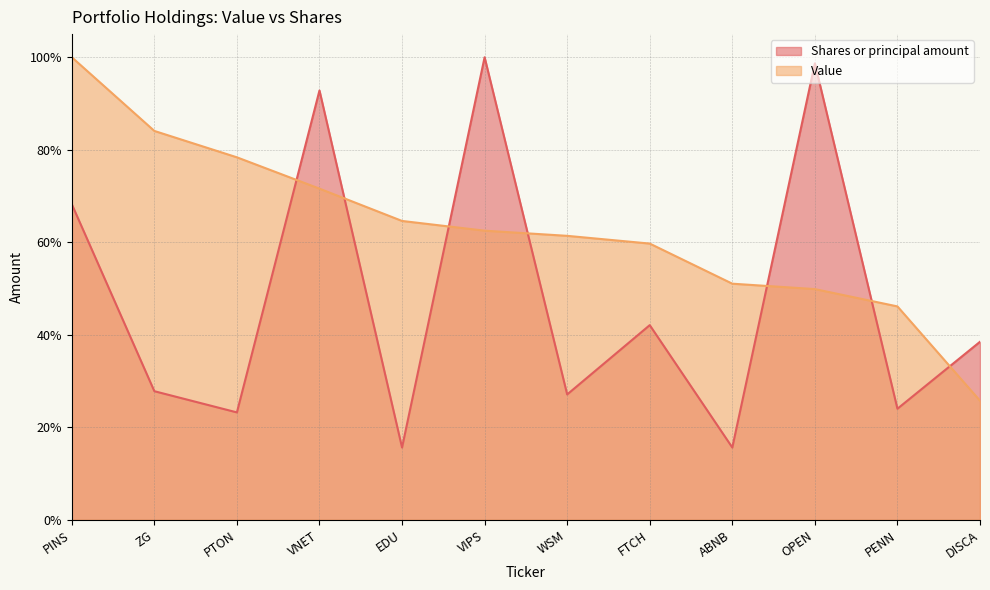

Is it true that Value equals 0.6 at VIPS?

True